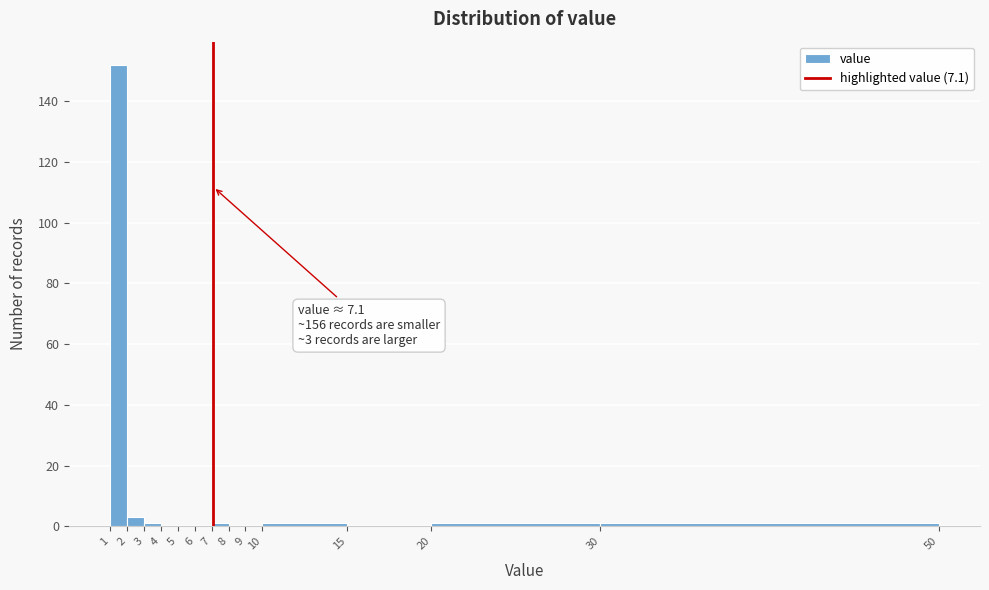

Over which range of the x-axis is the bar tallest?

1 to 2